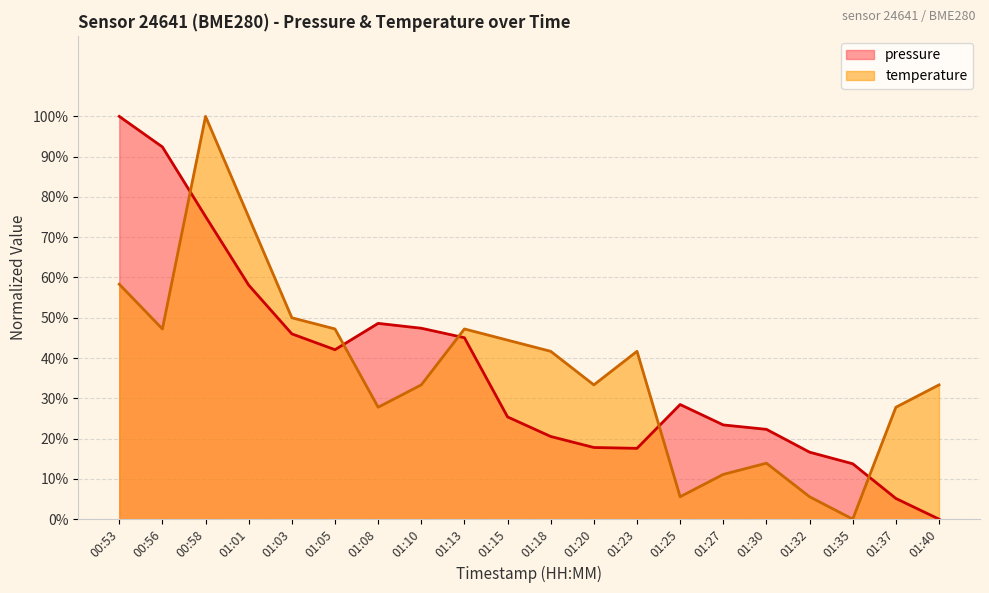

List the series in order of their overall mean, highest first.

pressure, temperature